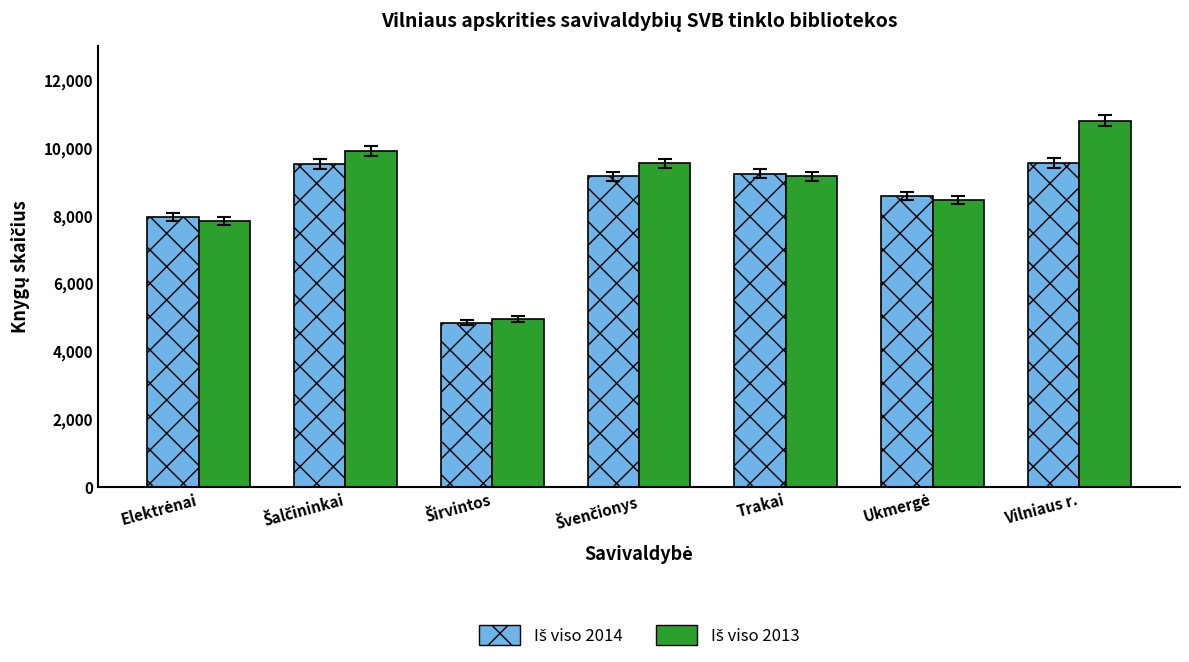

What is the total value across all series at Trakai?

18380